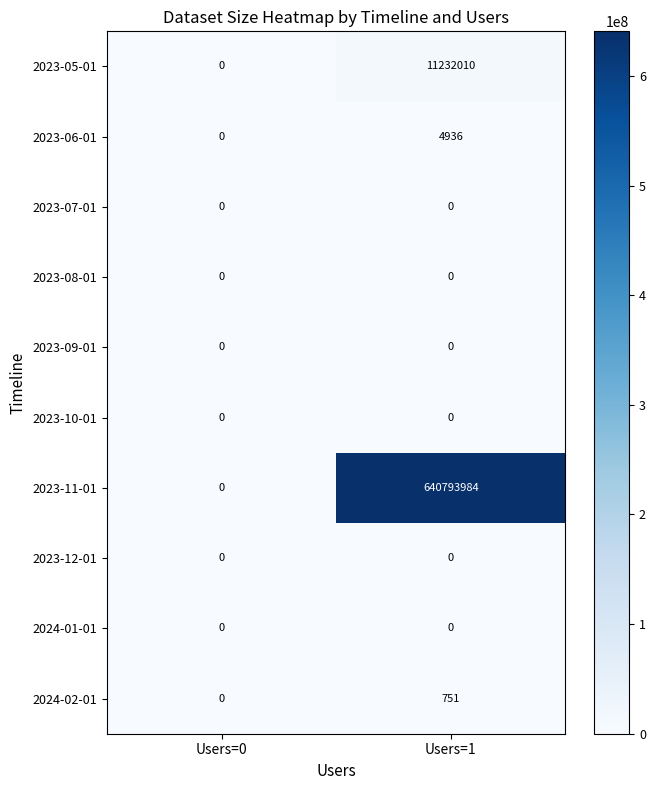

Reading left to right, what are all the values shown in this chart?

2023-05-01: Users=0=0	Users=1=11232010
2023-06-01: Users=0=0	Users=1=4936
2023-07-01: Users=0=0	Users=1=0
2023-08-01: Users=0=0	Users=1=0
2023-09-01: Users=0=0	Users=1=0
2023-10-01: Users=0=0	Users=1=0
2023-11-01: Users=0=0	Users=1=640793984
2023-12-01: Users=0=0	Users=1=0
2024-01-01: Users=0=0	Users=1=0
2024-02-01: Users=0=0	Users=1=751